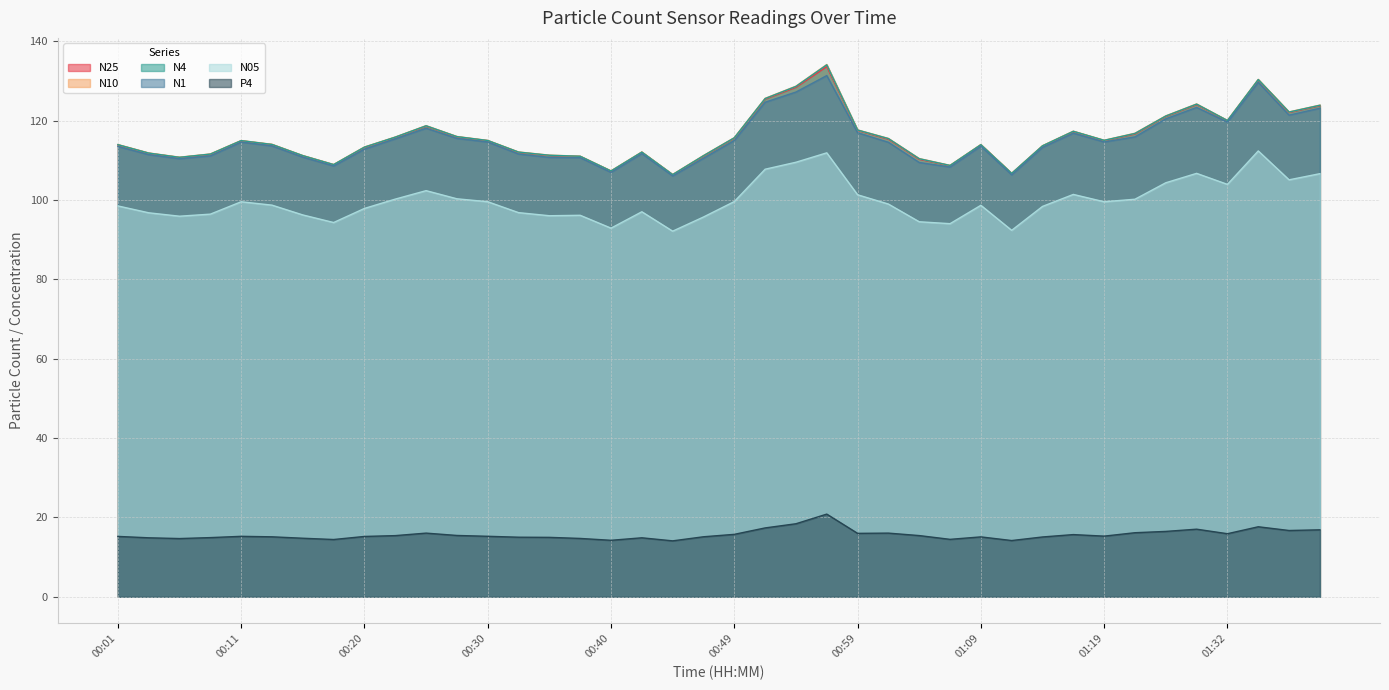

How many lines are shown in the chart?

6